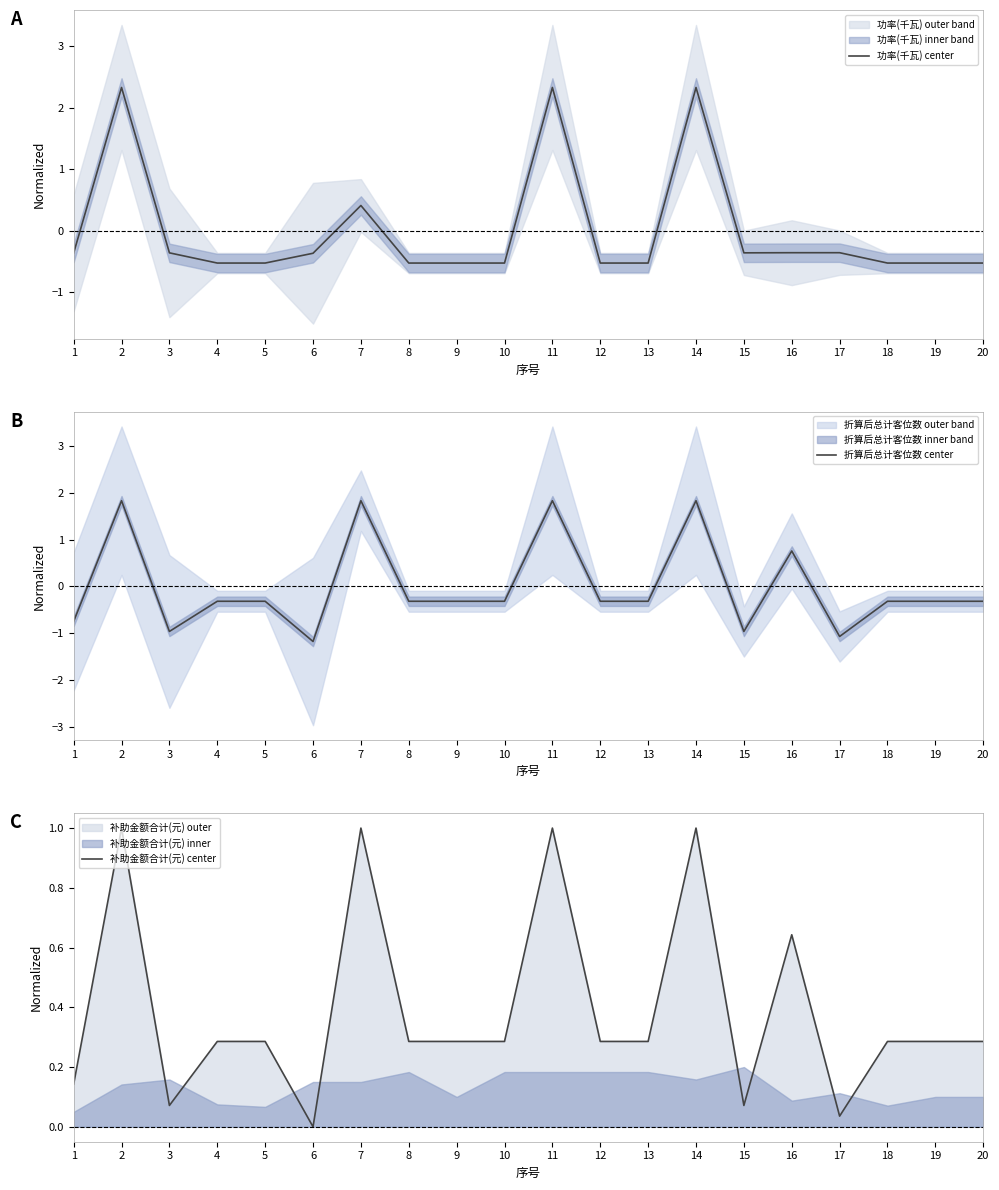

What value does the 功率(千瓦) center series have at 2?

2.3